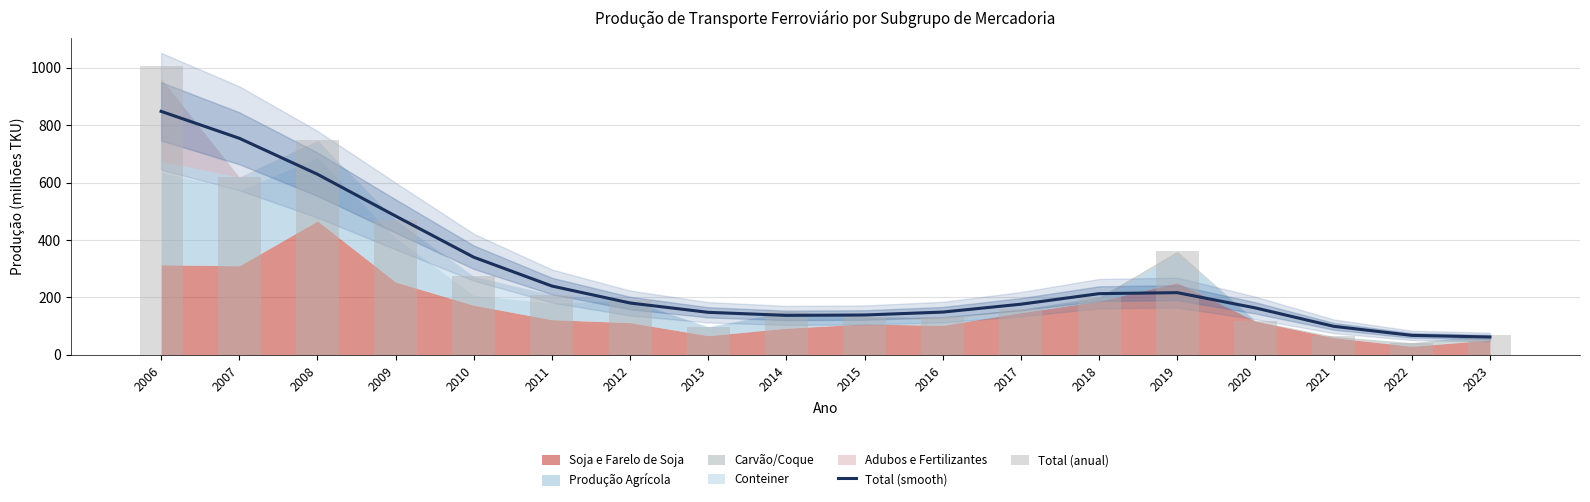

Where does the Total (anual) series first go above 189?

2006